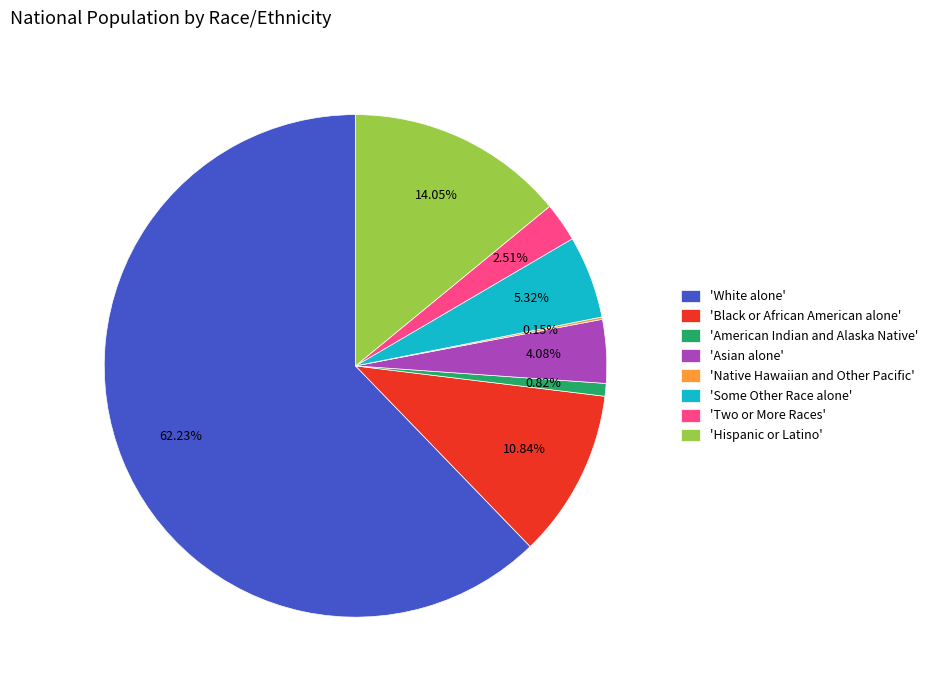

To the nearest percent, what is the difference between the largest and smallest slice percentages?

62%